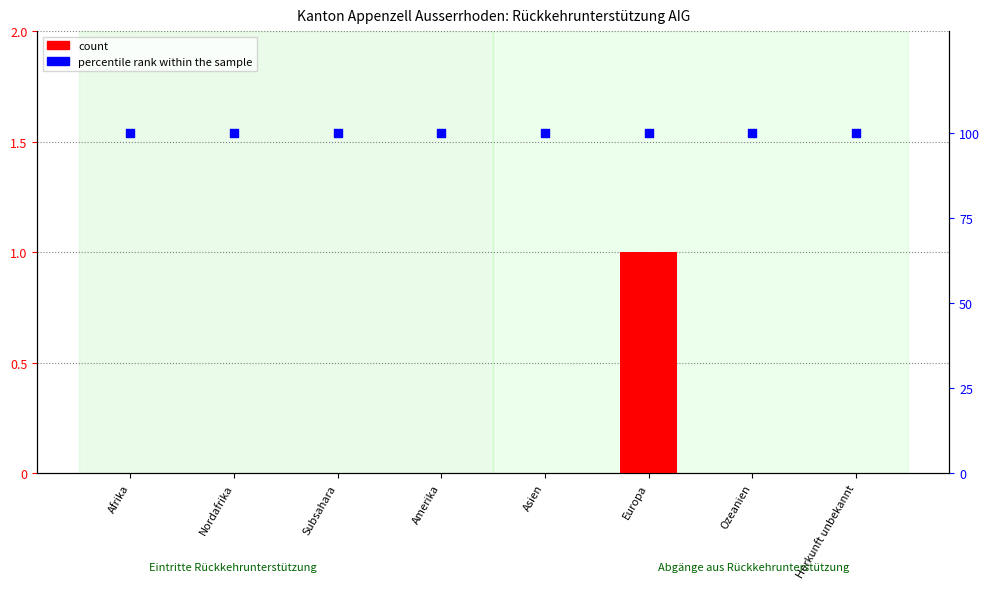

What is the total value across all series at Nordafrika?

100